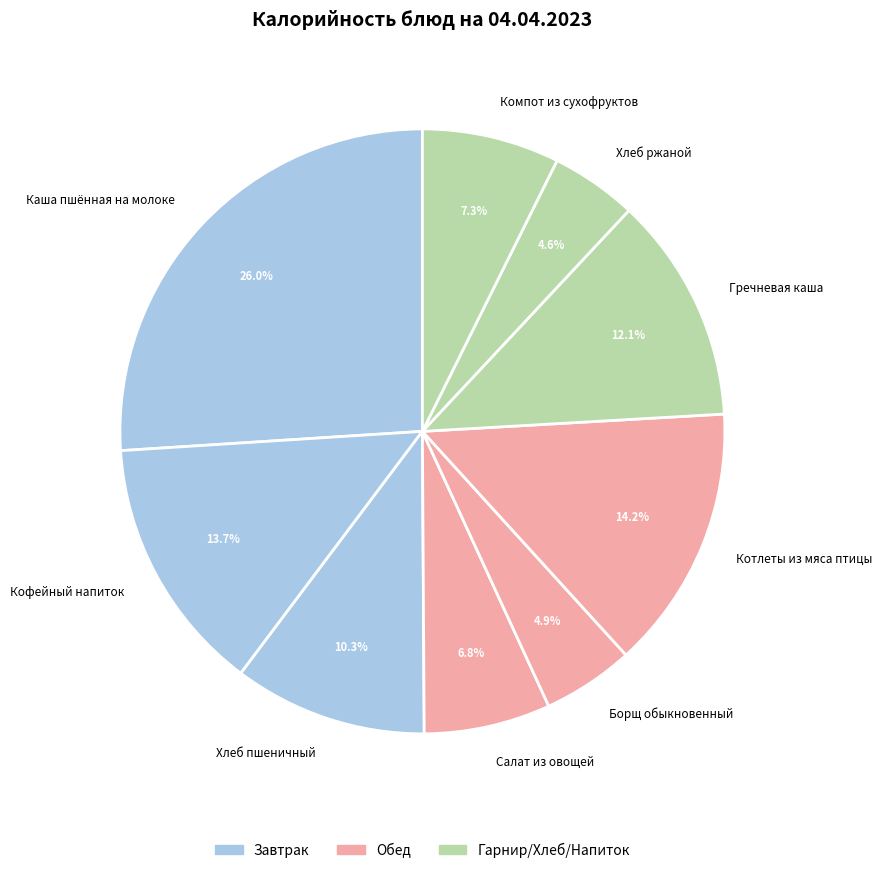

To the nearest percent, what is the combined percentage of Котлеты из мяса птицы and Хлеб ржаной?

19%